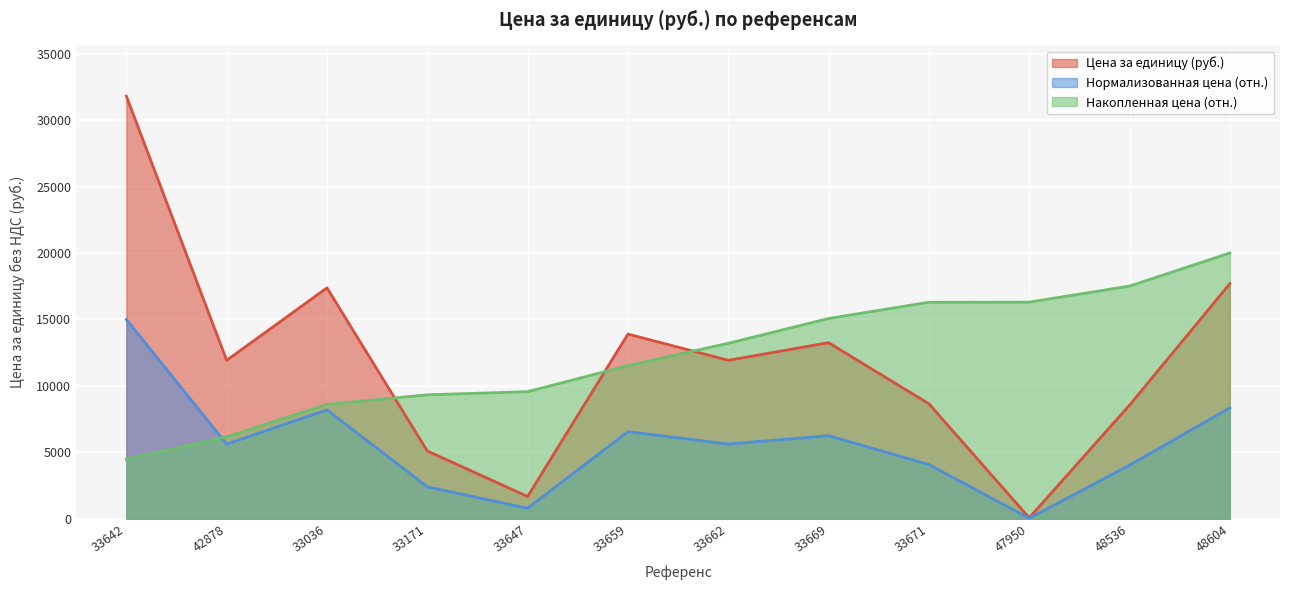

What is the total value across all series at 33171?

16834.6